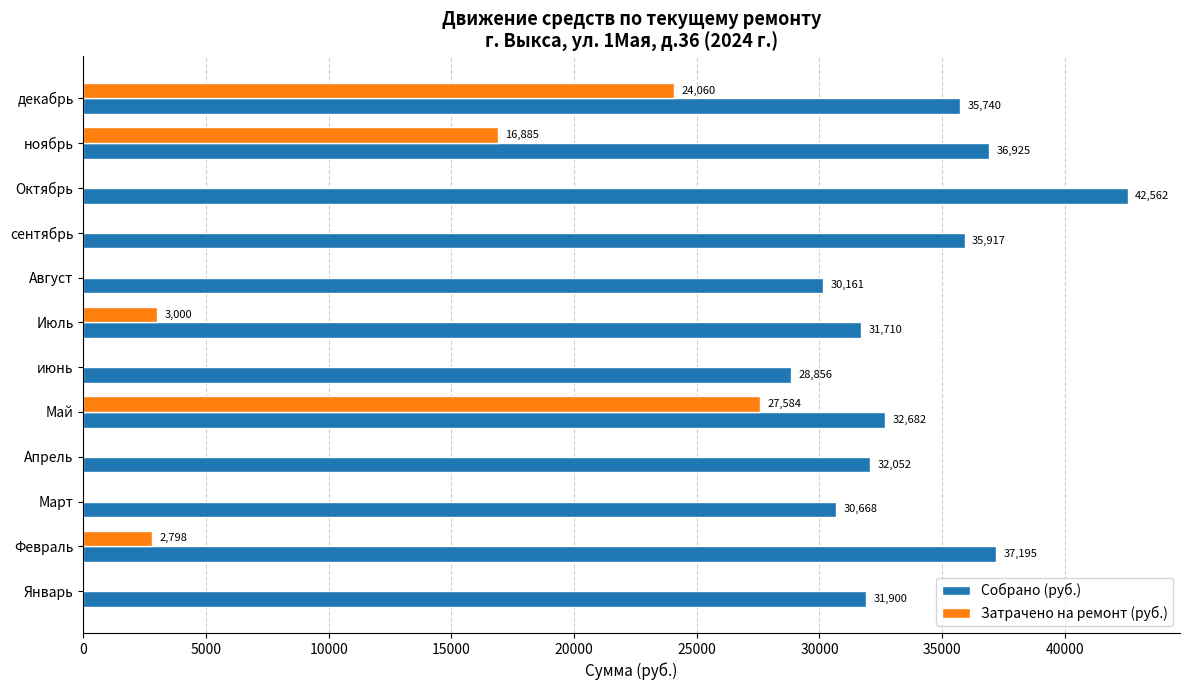

Which label corresponds to the largest value in the chart?

Октябрь